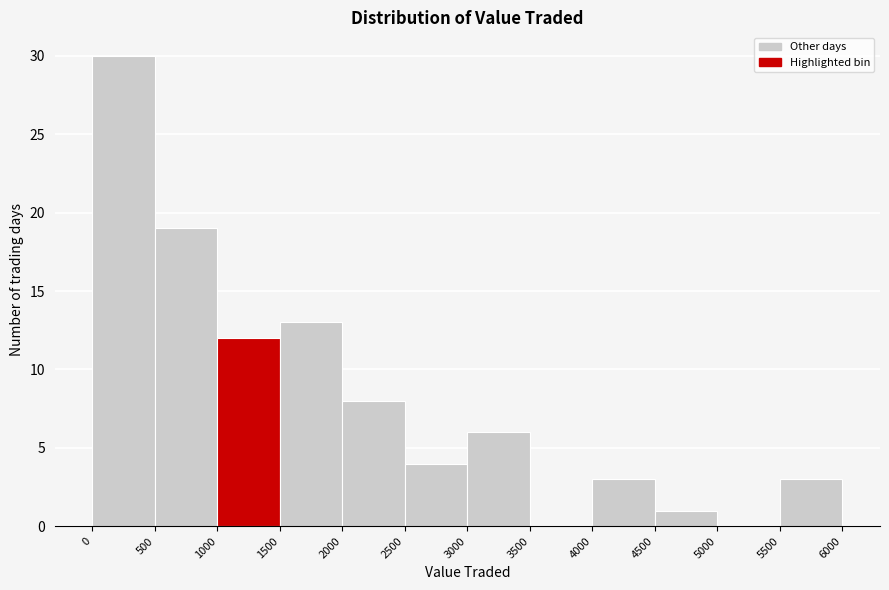

Reading left to right, list every bar in this chart as the range it spans on the x-axis followed by its height. The values are not printed on the chart, so give them approximately, as read against the axis.

0 to 500: 30
500 to 1000: 19
1000 to 1500: 12
1500 to 2000: 13
2000 to 2500: 8
2500 to 3000: 4
3000 to 3500: 6
3500 to 4000: 0
4000 to 4500: 3
4500 to 5000: 1
5000 to 5500: 0
5500 to 6000: 3